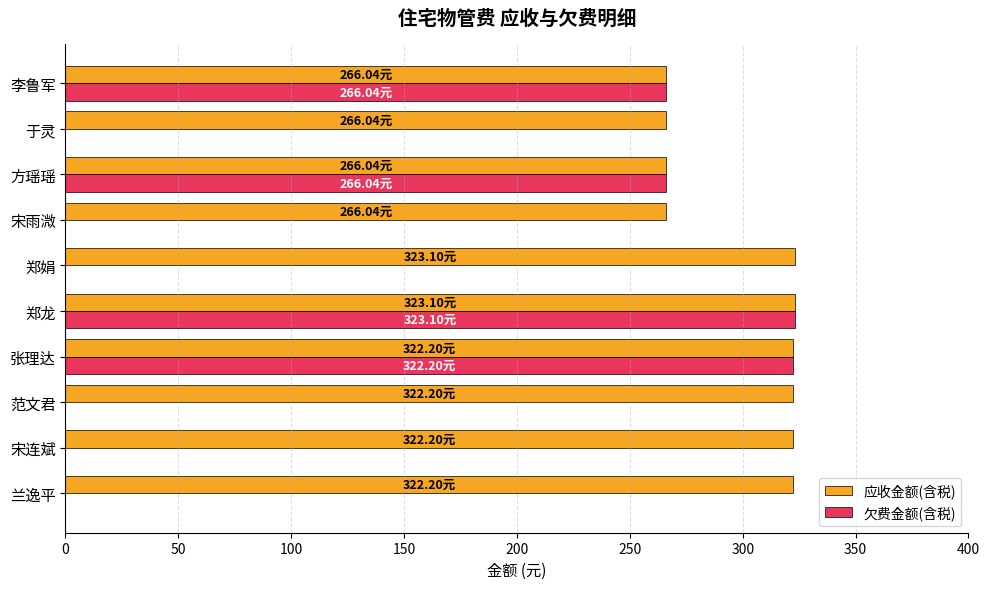

Is the value of 应收金额(含税) at 方瑶瑶 greater than the value of 欠费金额(含税) at 张理达?

No